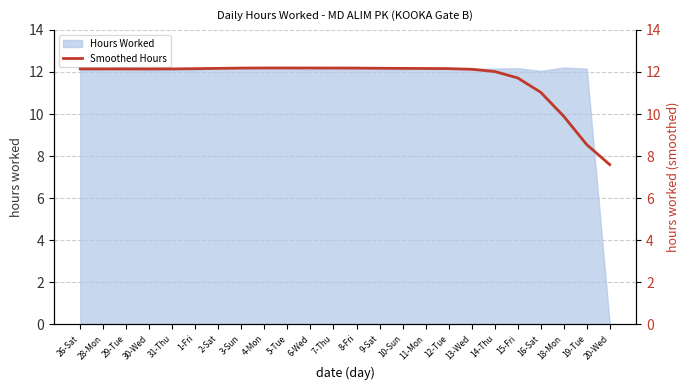

Which category has the lowest value across all series?

20-Wed